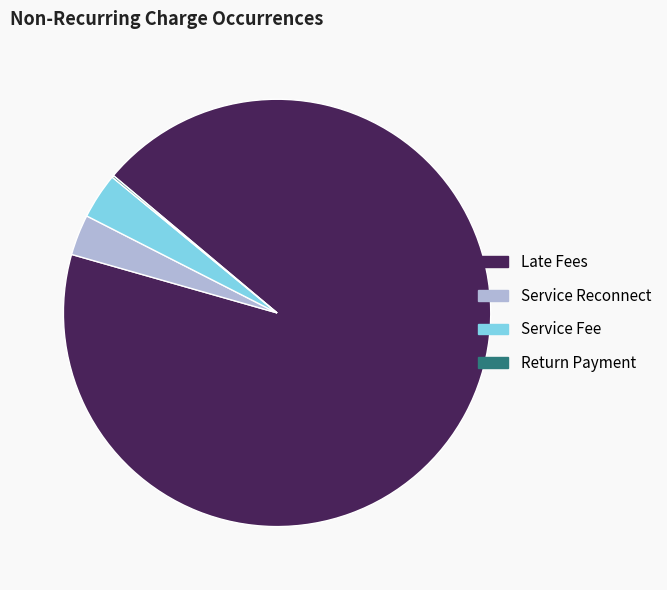

Approximately how many times larger is the value at Service Fee compared to Service Reconnect?

1.1